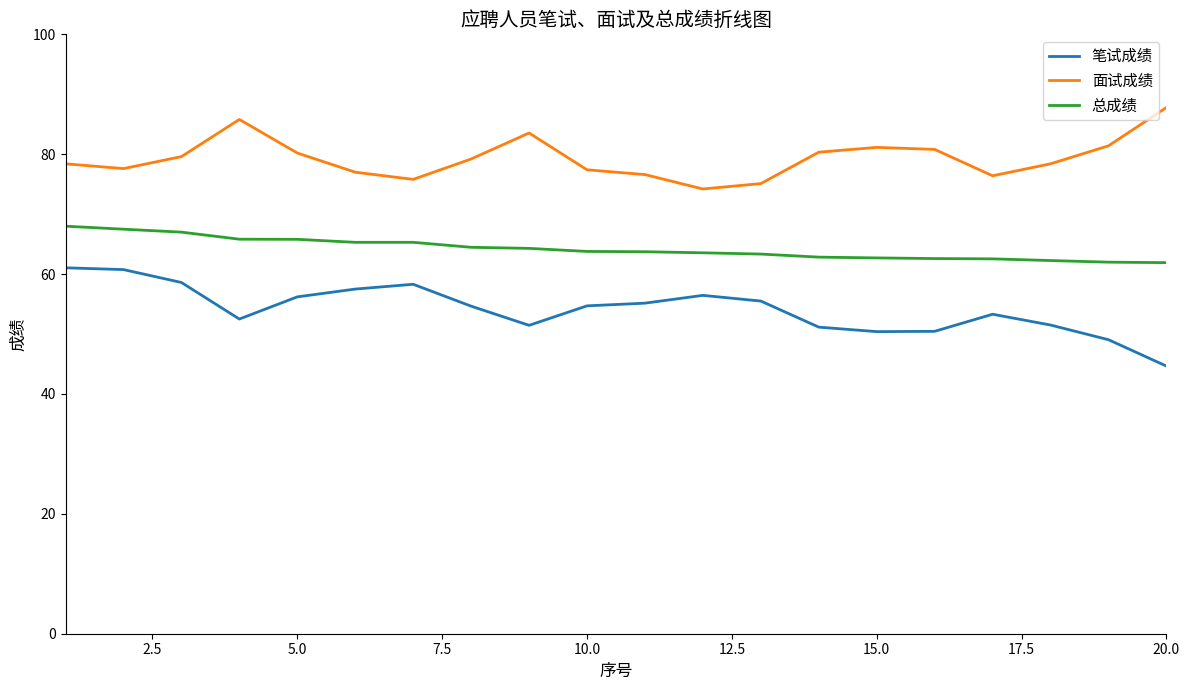

True or false: 面试成绩 and 总成绩 intersect in this chart.

False